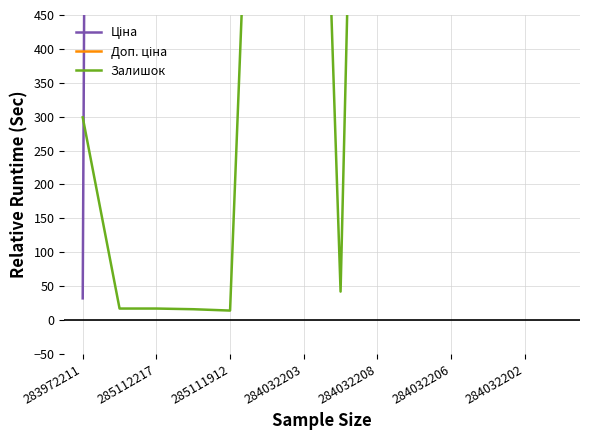

Does the chart have visible grid lines?

Yes